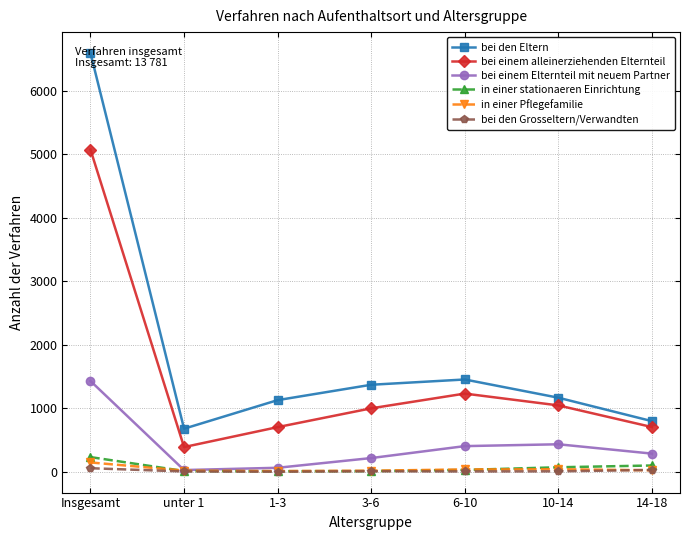

At which label is bei einem alleinerziehenden Elternteil closest to 2730?

6-10